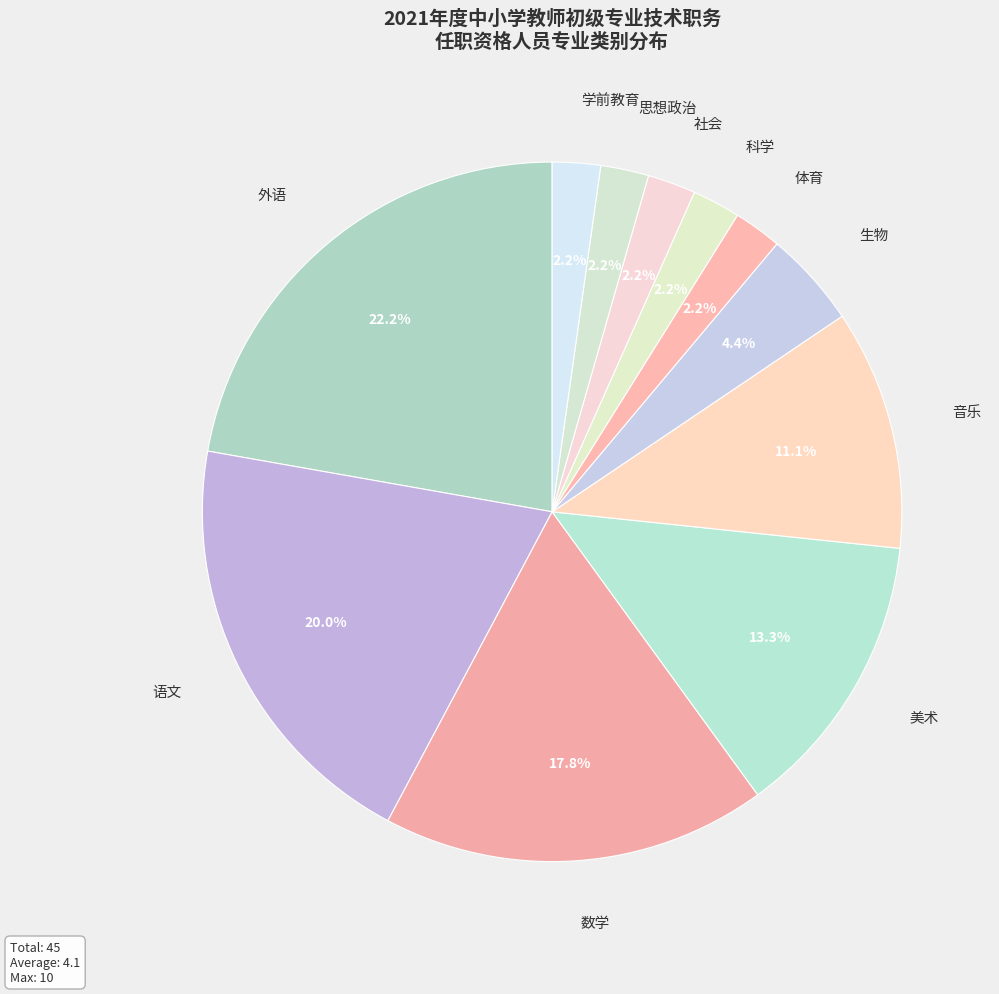

What is the ratio of the value at 美术 to the value at 音乐?

1.2